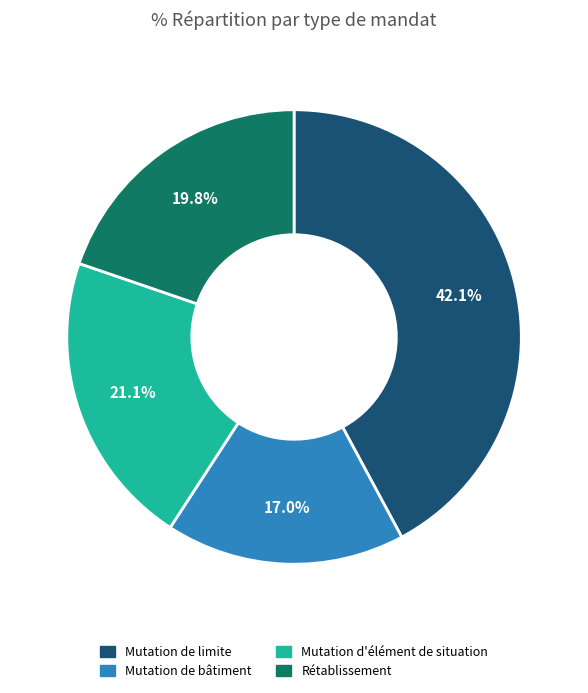

Combined, do Mutation de bâtiment and Mutation d'élément de situation account for over 50%?

No